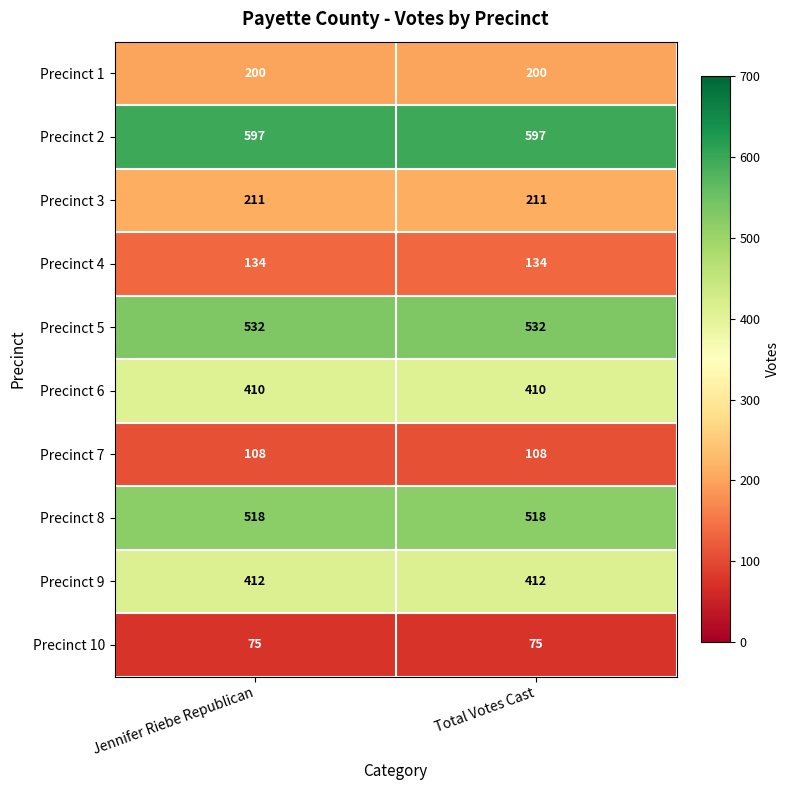

What is the spread (max minus min) of values at Jennifer Riebe Republican?

522